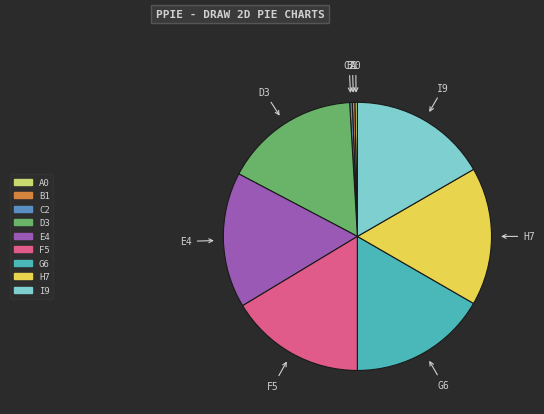

Count the number of slices in the pie.

9